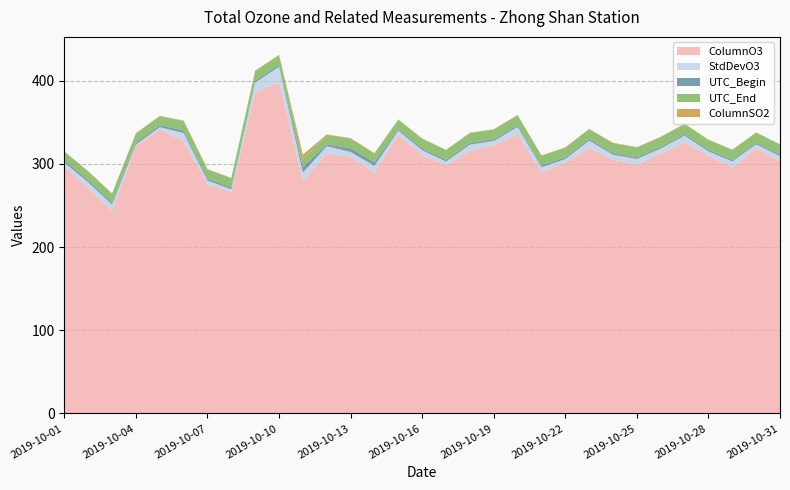

Reading right to left, what are all the values shown in this chart?

ColumnO3: 2019-10-31=302.5	2019-10-30=318.7	2019-10-29=295.4	2019-10-28=309.8	2019-10-27=325.6	2019-10-26=312.4	2019-10-25=298.7	2019-10-24=305.2	2019-10-23=318.9	2019-10-22=301.4	2019-10-21=289.3	2019-10-20=335.6	2019-10-19=322.1	2019-10-18=315.4	2019-10-17=298.7	2019-10-16=310.2	2019-10-15=334.8	2019-10-14=289.5	2019-10-13=308.7	2019-10-12=311.9	2019-10-11=279.5	2019-10-10=398.5	2019-10-09=385.6	2019-10-08=266.3	2019-10-07=275.0	2019-10-06=326.9	2019-10-05=341.0	2019-10-04=321.3	2019-10-03=243.0	2019-10-02=270.6	2019-10-01=296.9
StdDevO3: 2019-10-31=6.8	2019-10-30=4.9	2019-10-29=7.6	2019-10-28=5.2	2019-10-27=8.4	2019-10-26=6.1	2019-10-25=7.3	2019-10-24=5.8	2019-10-23=9.1	2019-10-22=4.4	2019-10-21=6.7	2019-10-20=8.9	2019-10-19=5.5	2019-10-18=7.8	2019-10-17=4.2	2019-10-16=6.3	2019-10-15=5.1	2019-10-14=8.1	2019-10-13=5.6	2019-10-12=9.4	2019-10-11=10.1	2019-10-10=18.3	2019-10-09=12.2	2019-10-08=3.1	2019-10-07=5.0	2019-10-06=10.2	2019-10-05=3.2	2019-10-04=1.9	2019-10-03=8.1	2019-10-02=7.2	2019-10-01=4.8
UTC_Begin: 2019-10-31=1.7	2019-10-30=1.8	2019-10-29=1.8	2019-10-28=1.8	2019-10-27=1.8	2019-10-26=1.9	2019-10-25=1.9	2019-10-24=1.9	2019-10-23=1.9	2019-10-22=1.9	2019-10-21=2.0	2019-10-20=2.0	2019-10-19=2.0	2019-10-18=2.0	2019-10-17=2.1	2019-10-16=2.1	2019-10-15=1.5	2019-10-14=4.4	2019-10-13=4.6	2019-10-12=2.1	2019-10-11=6.7	2019-10-10=2.2	2019-10-09=2.3	2019-10-08=2.2	2019-10-07=2.2	2019-10-06=3.1	2019-10-05=2.3	2019-10-04=2.3	2019-10-03=2.4	2019-10-02=2.5	2019-10-01=2.5
UTC_End: 2019-10-31=12.0	2019-10-30=12.0	2019-10-29=12.0	2019-10-28=11.9	2019-10-27=11.9	2019-10-26=11.9	2019-10-25=11.9	2019-10-24=11.8	2019-10-23=11.8	2019-10-22=11.8	2019-10-21=11.8	2019-10-20=11.8	2019-10-19=11.7	2019-10-18=11.7	2019-10-17=11.7	2019-10-16=11.6	2019-10-15=11.5	2019-10-14=10.3	2019-10-13=11.6	2019-10-12=11.5	2019-10-11=9.5	2019-10-10=11.3	2019-10-09=11.3	2019-10-08=11.2	2019-10-07=11.3	2019-10-06=11.3	2019-10-05=10.7	2019-10-04=11.1	2019-10-03=10.7	2019-10-02=10.6	2019-10-01=10.4
ColumnSO2: 2019-10-31=0.6	2019-10-30=0.5	2019-10-29=0.4	2019-10-28=0.5	2019-10-27=0.6	2019-10-26=0.4	2019-10-25=0.5	2019-10-24=0.6	2019-10-23=0.4	2019-10-22=0.3	2019-10-21=0.5	2019-10-20=0.6	2019-10-19=0.4	2019-10-18=0.5	2019-10-17=0.3	2019-10-16=0.4	2019-10-15=0.6	2019-10-14=0.7	2019-10-13=0.5	2019-10-12=0.5	2019-10-11=5.4	2019-10-10=0.8	2019-10-09=0.8	2019-10-08=0.4	2019-10-07=0.3	2019-10-06=0.6	2019-10-05=0.6	2019-10-04=0.5	2019-10-03=0.2	2019-10-02=0.3	2019-10-01=0.5